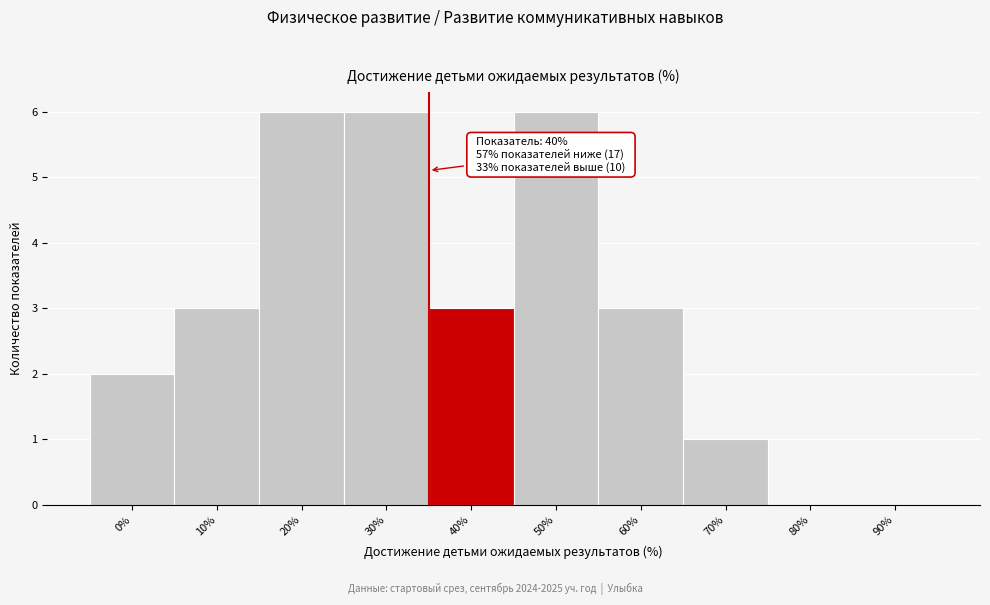

Reading left to right, extract all data points from this chart.

0%=2	10%=3	20%=6	30%=6	40%=3	50%=6	60%=3	70%=1	80%=0	90%=0